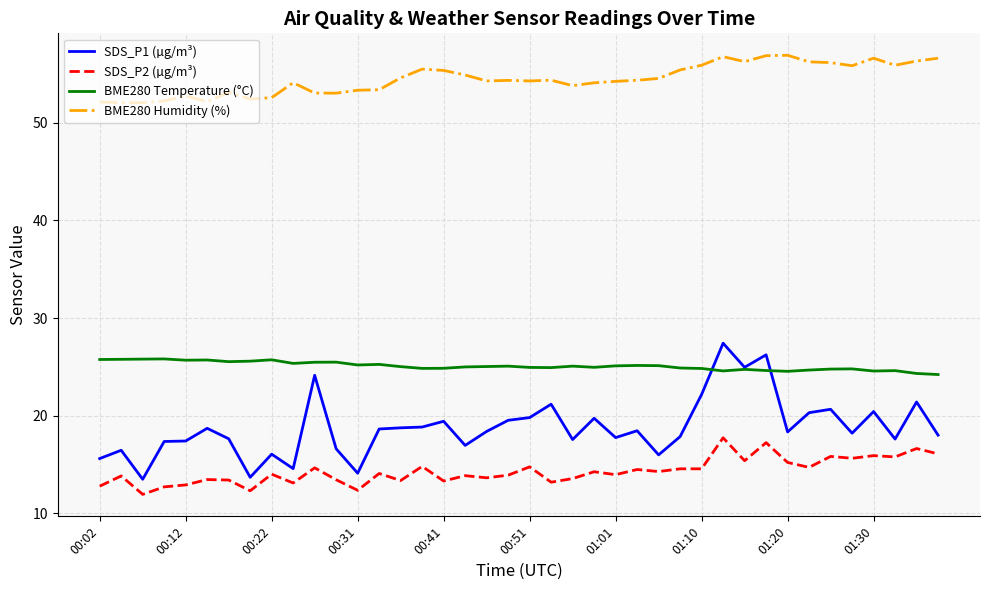

List the series in order of their peak value, lowest first.

SDS_P2 (µg/m³), BME280 Temperature (°C), SDS_P1 (µg/m³), BME280 Humidity (%)